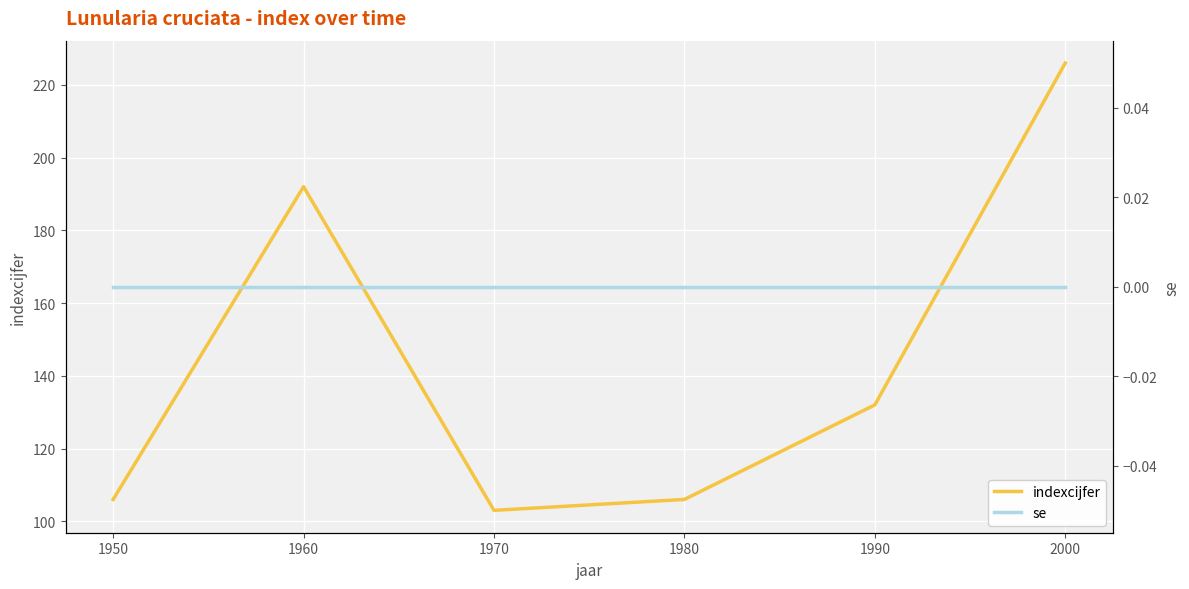

Is it true that indexcijfer equals 173 at 1970?

False